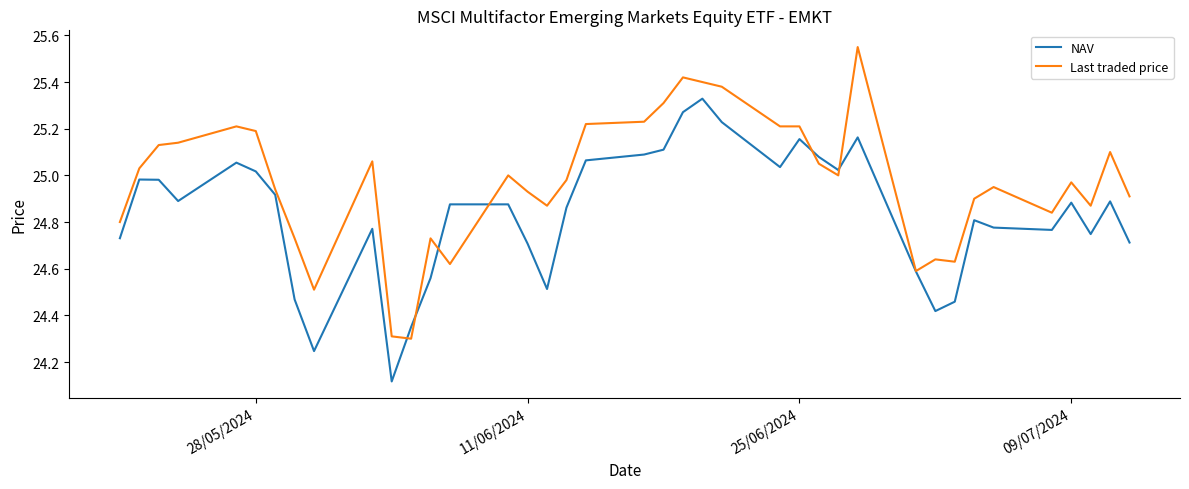

Rank the series by their average value, from lowest to highest.

NAV, Last traded price